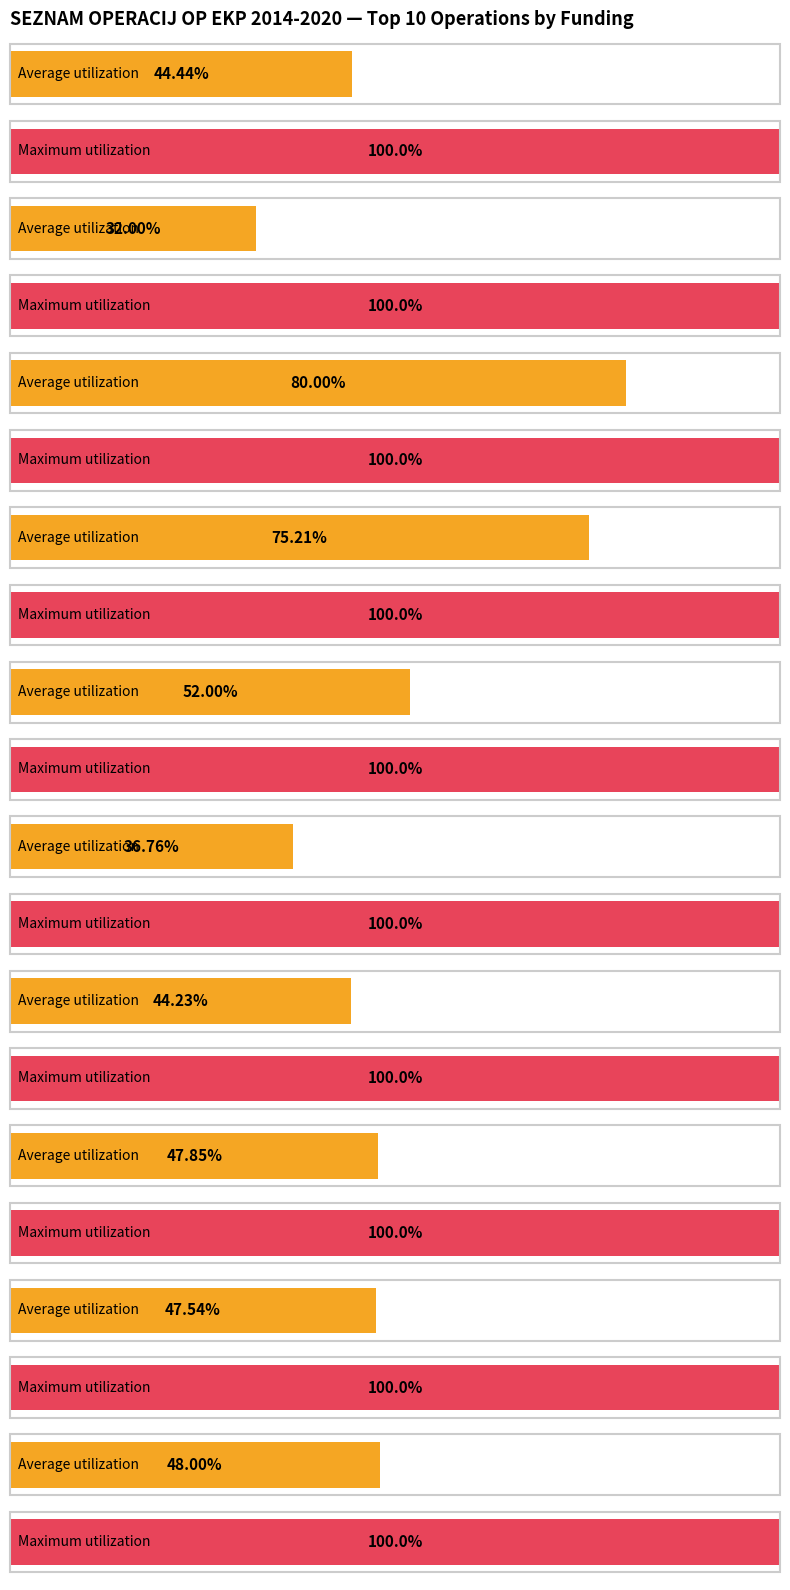

Which series has the widest spread of values?

Average utilization